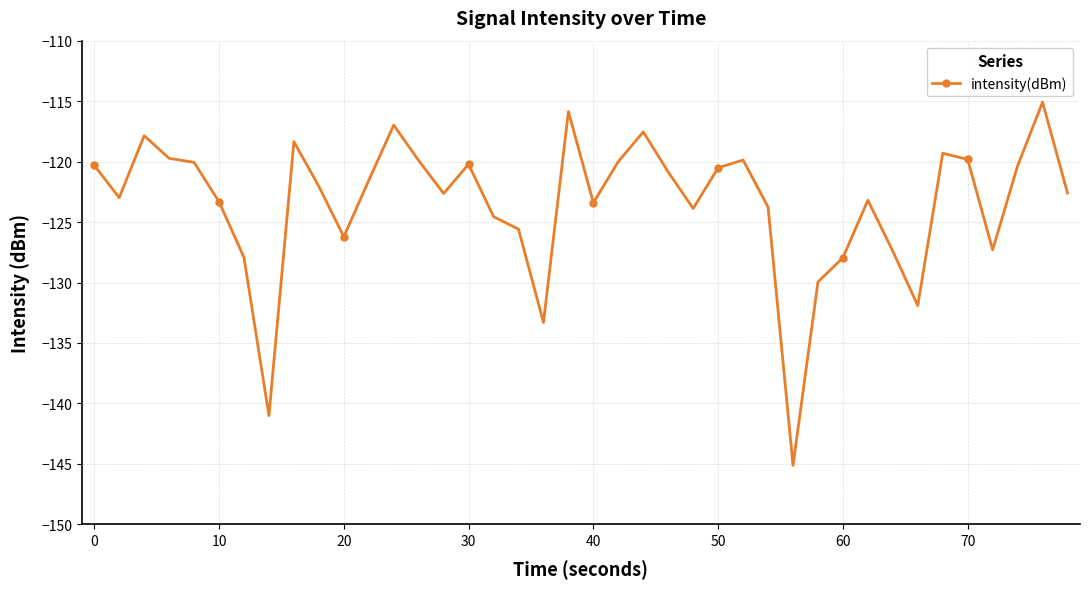

What is the maximum value shown in the chart?

-115.1